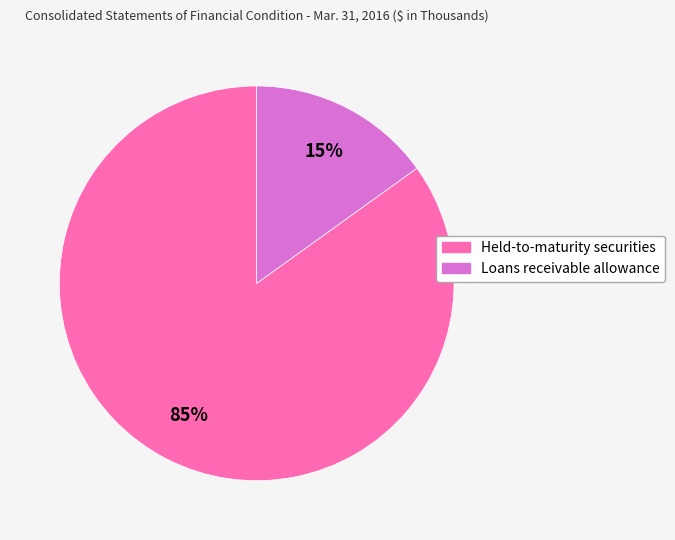

To the nearest percent, what is the average slice percentage?

50%